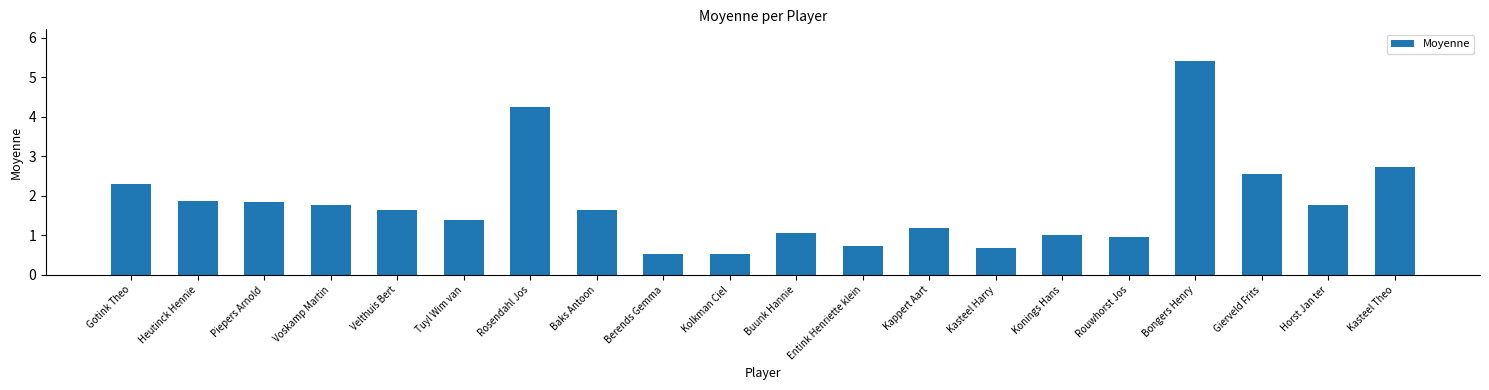

Approximately how many times larger is the value at Rosendahl Jos compared to Tuyl Wim van?

3.1